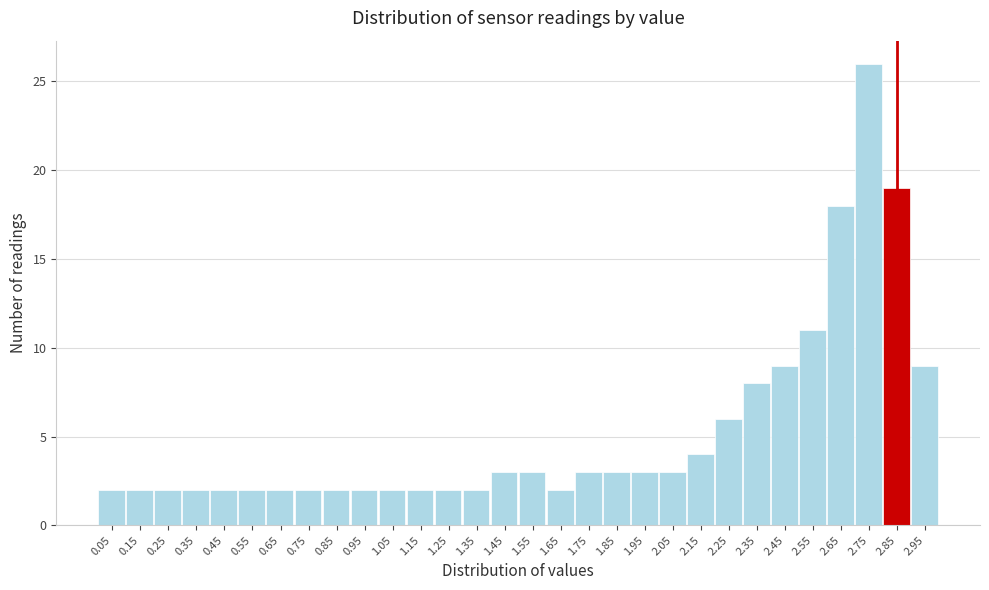

Reading left to right, list all the values displayed in this chart.

0.05=2	0.15=2	0.25=2	0.35=2	0.45=2	0.55=2	0.65=2	0.75=2	0.85=2	0.95=2	1.05=2	1.15=2	1.25=2	1.35=2	1.45=3	1.55=3	1.65=2	1.75=3	1.85=3	1.95=3	2.05=3	2.15=4	2.25=6	2.35=8	2.45=9	2.55=11	2.65=18	2.75=26	2.85=19	2.95=9